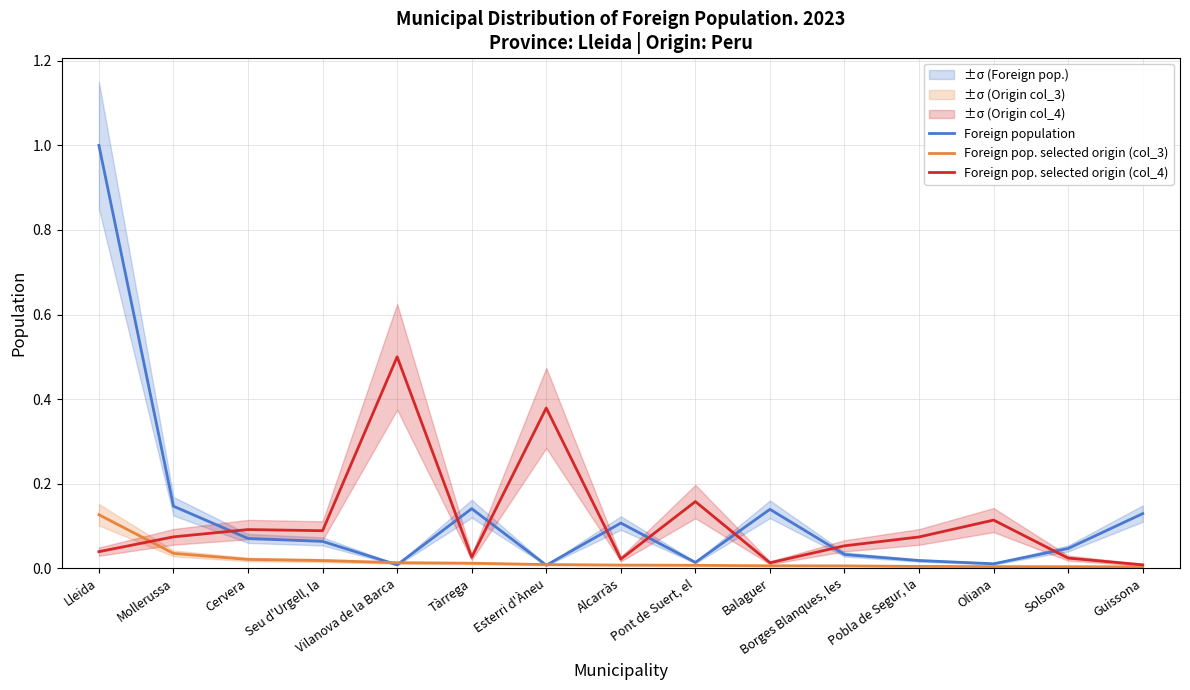

Reading left to right, list all the values displayed in this chart.

Foreign population: Lleida=1.0	Mollerussa=0.1	Cervera=0.1	Seu d'Urgell, la=0.1	Vilanova de la Barca=0.0	Tàrrega=0.1	Esterri d'Àneu=0.0	Alcarràs=0.1	Pont de Suert, el=0.0	Balaguer=0.1	Borges Blanques, les=0.0	Pobla de Segur, la=0.0	Oliana=0.0	Solsona=0.0	Guissona=0.1
Foreign pop. selected origin (col_3): Lleida=0.1	Mollerussa=0.0	Cervera=0.0	Seu d'Urgell, la=0.0	Vilanova de la Barca=0.0	Tàrrega=0.0	Esterri d'Àneu=0.0	Alcarràs=0.0	Pont de Suert, el=0.0	Balaguer=0.0	Borges Blanques, les=0.0	Pobla de Segur, la=0.0	Oliana=0.0	Solsona=0.0	Guissona=0.0
Foreign pop. selected origin (col_4): Lleida=0.0	Mollerussa=0.1	Cervera=0.1	Seu d'Urgell, la=0.1	Vilanova de la Barca=0.5	Tàrrega=0.0	Esterri d'Àneu=0.4	Alcarràs=0.0	Pont de Suert, el=0.2	Balaguer=0.0	Borges Blanques, les=0.1	Pobla de Segur, la=0.1	Oliana=0.1	Solsona=0.0	Guissona=0.0